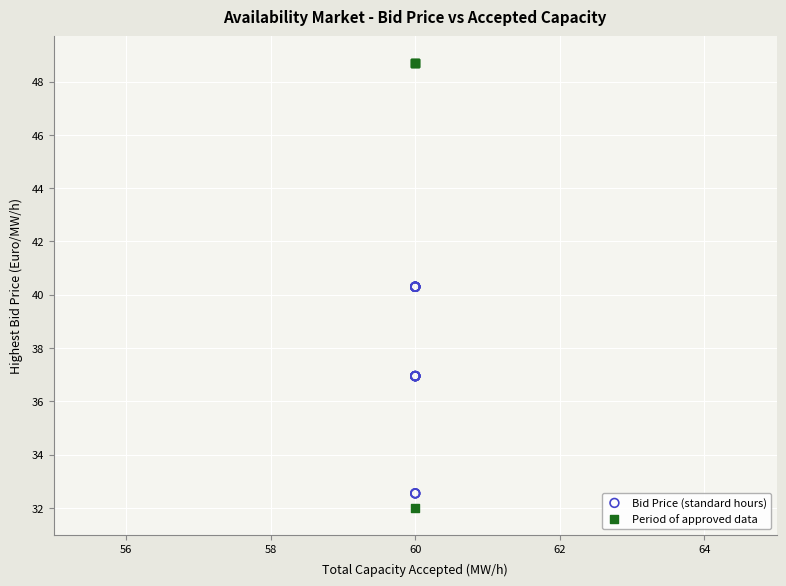

Which series has the largest Y range (max minus min)?

Period of approved data